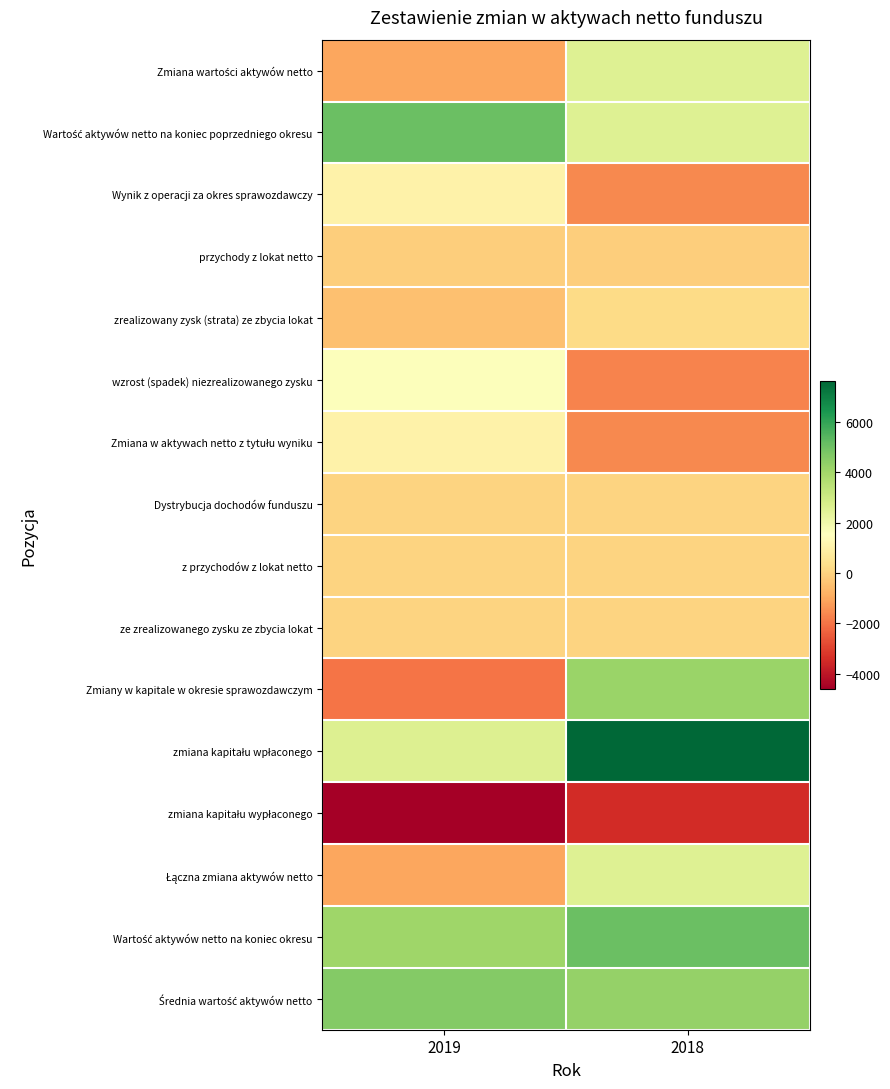

What is the total value across all series at 2018?

20466